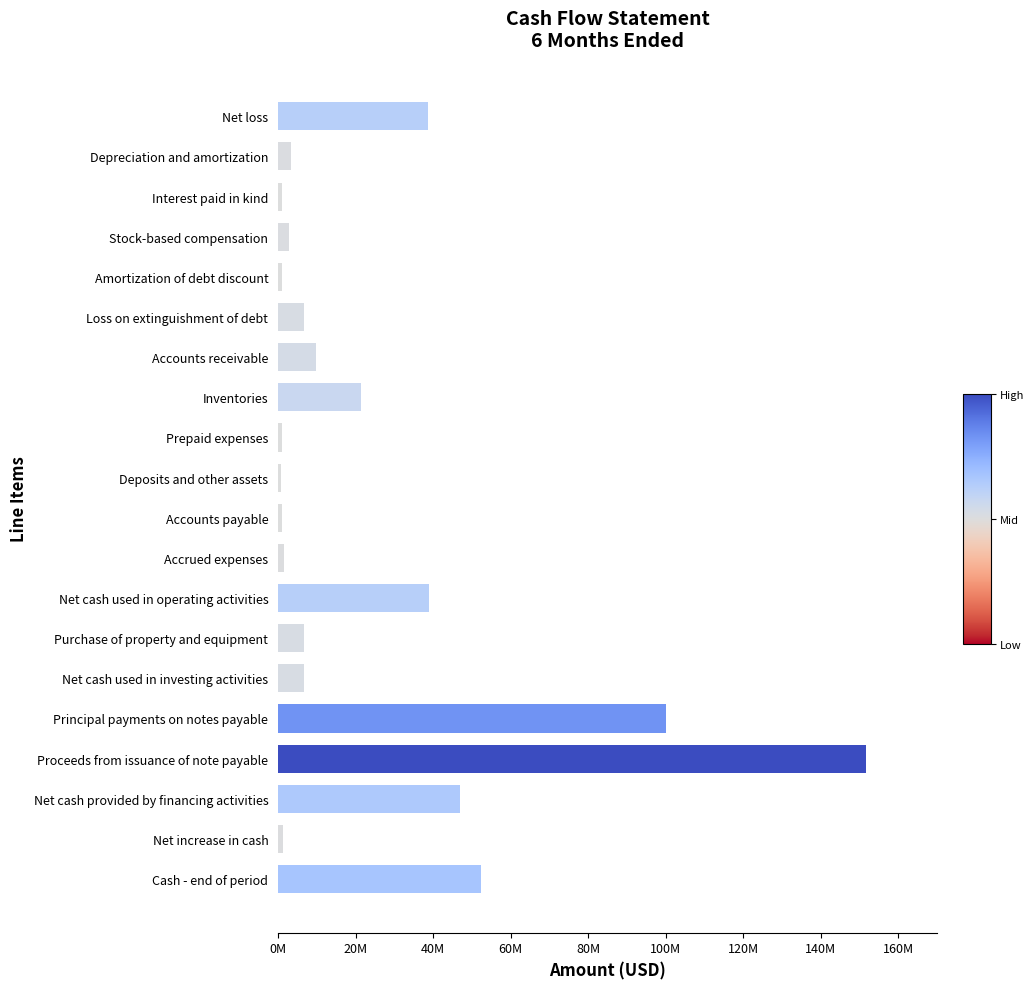

Are the bars horizontal?

Yes